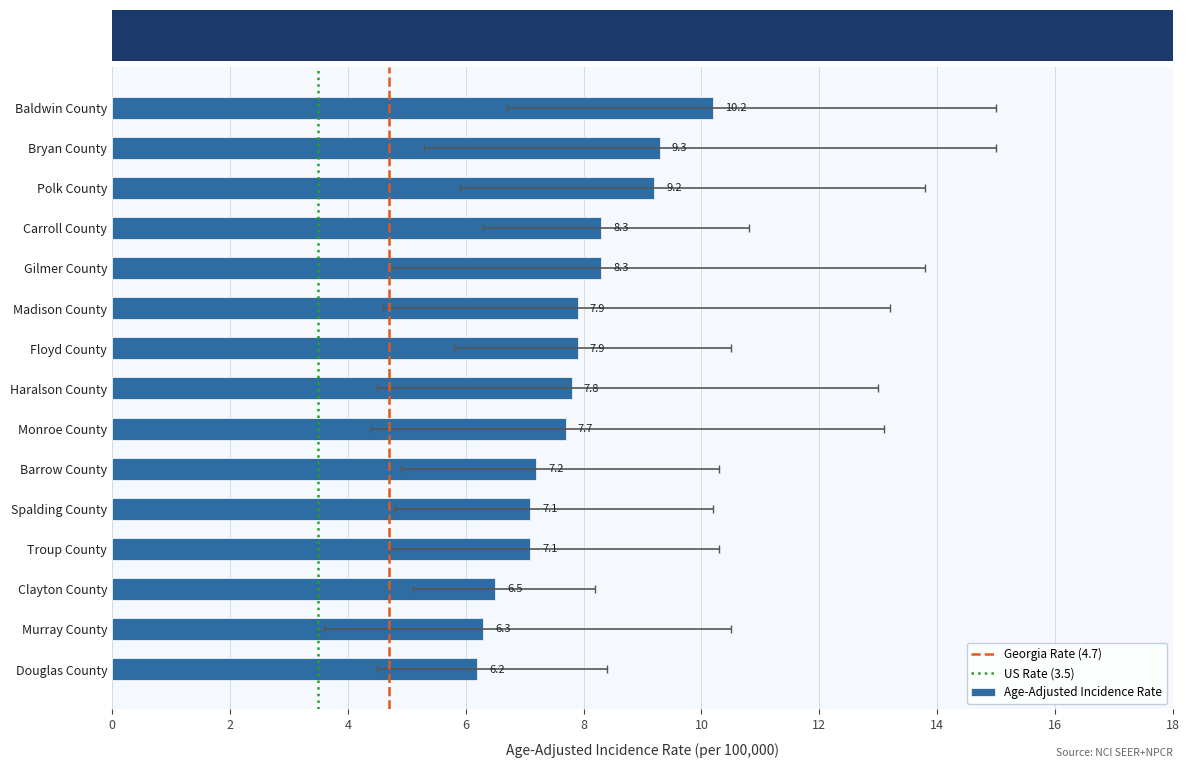

What is the average value?

7.8